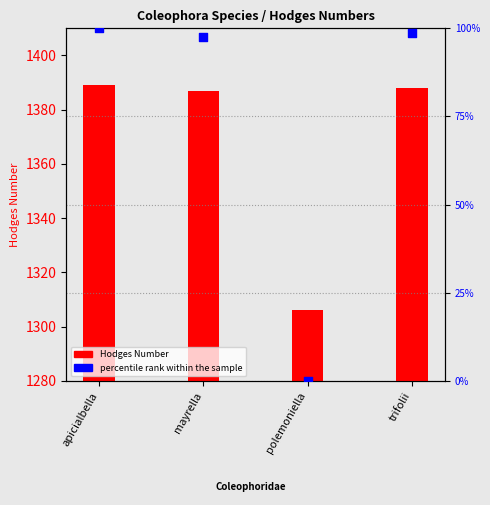

What are all the series names shown in the legend?

Hodges Number, percentile rank within the sample